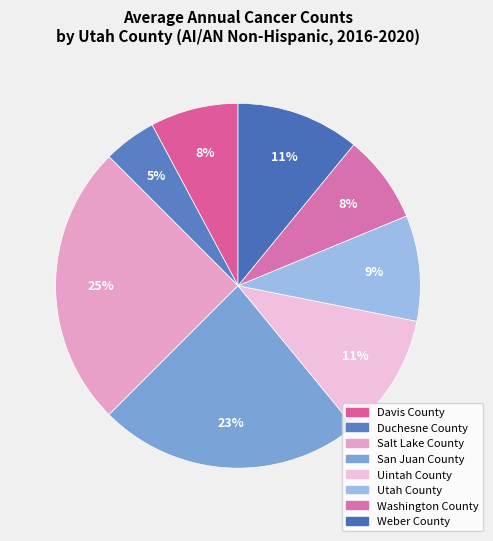

To the nearest percent, what percentage of the pie is Washington County?

8%